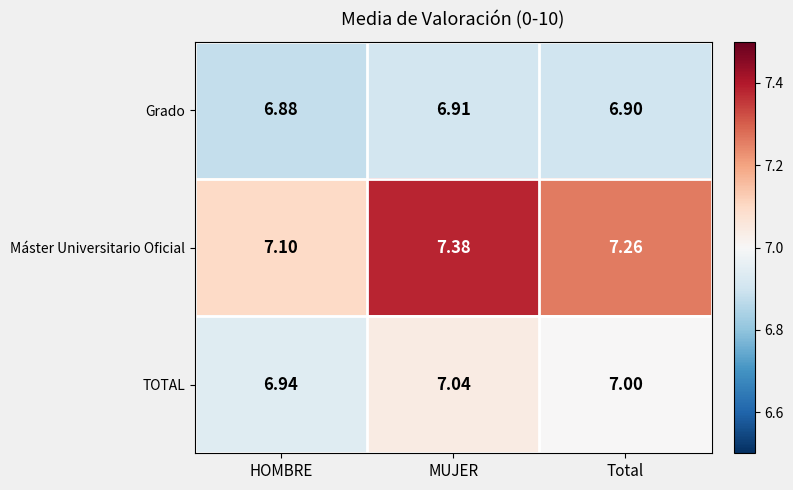

At how many categories does at least one series exceed 7?

3